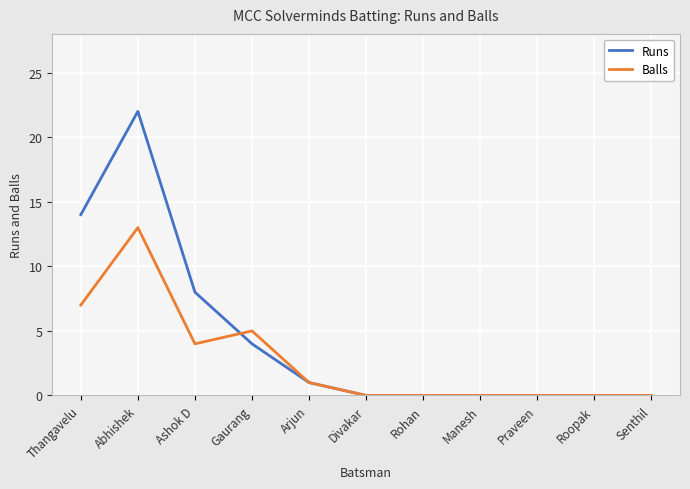

What position from the right is Gaurang?

8